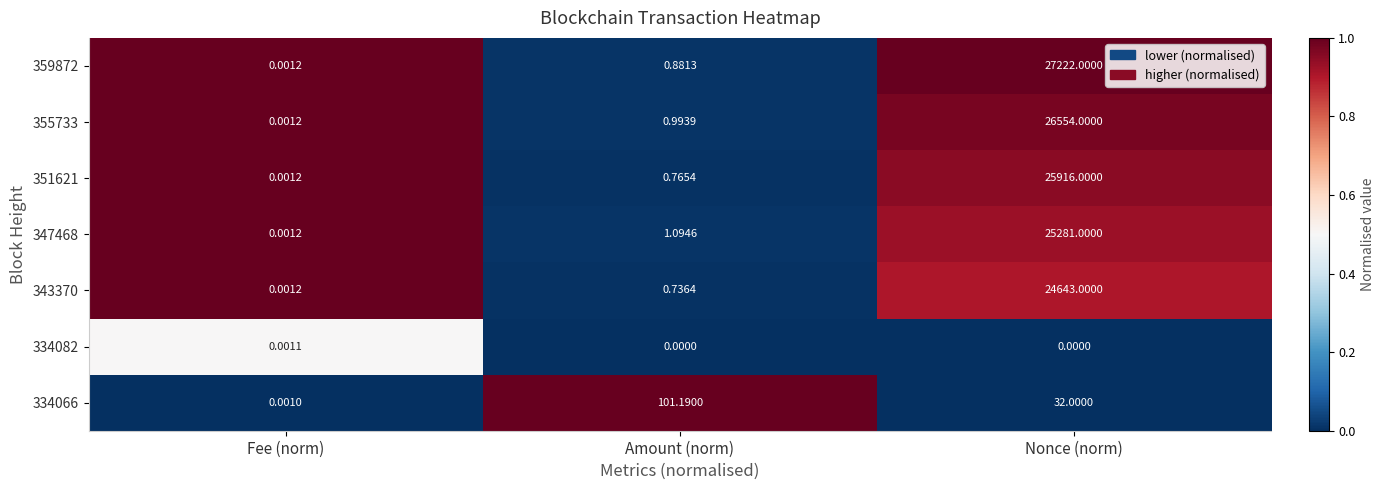

List the labels in order of 355733 value, smallest first.

Fee (norm), Amount (norm), Nonce (norm)